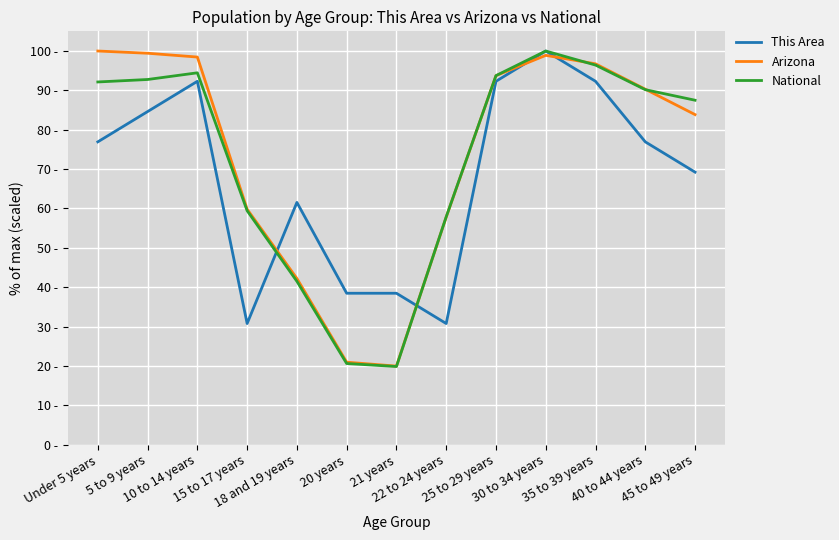

At 40 to 44 years, list the series in order from smallest to largest.

This Area, National, Arizona